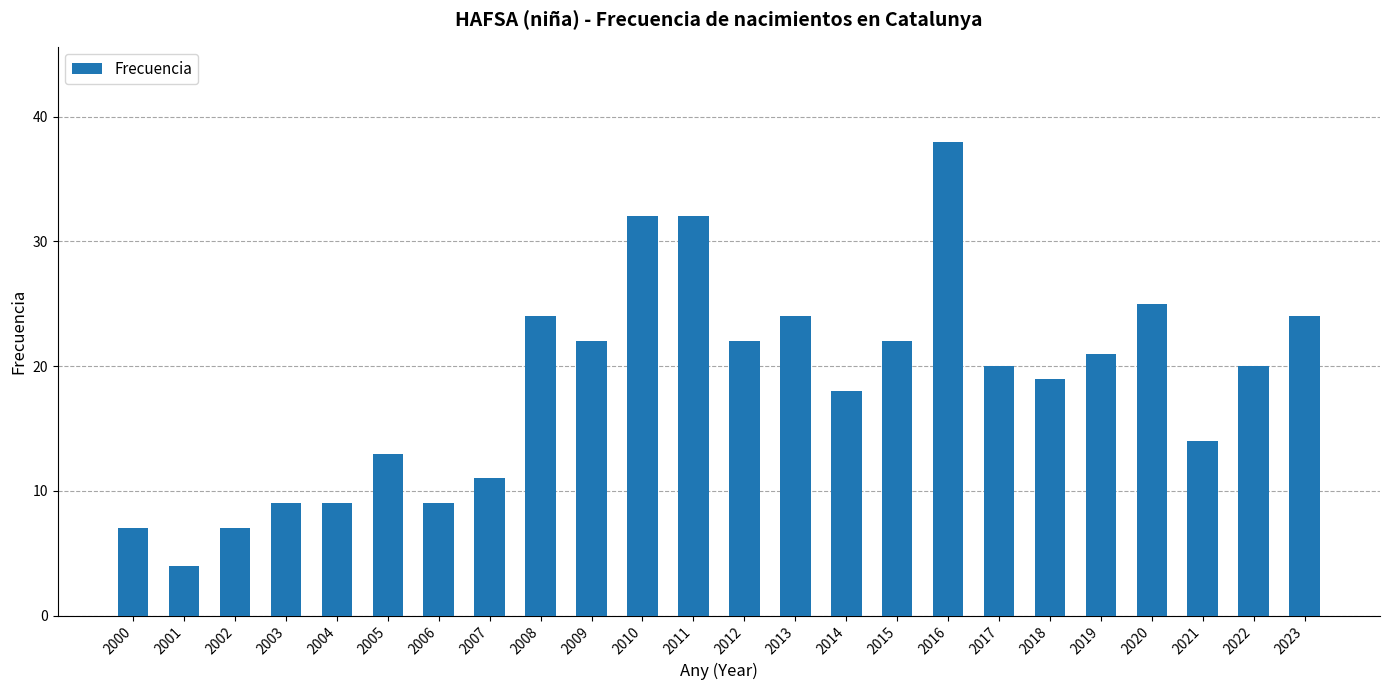

Which category has the highest value across all series?

2016